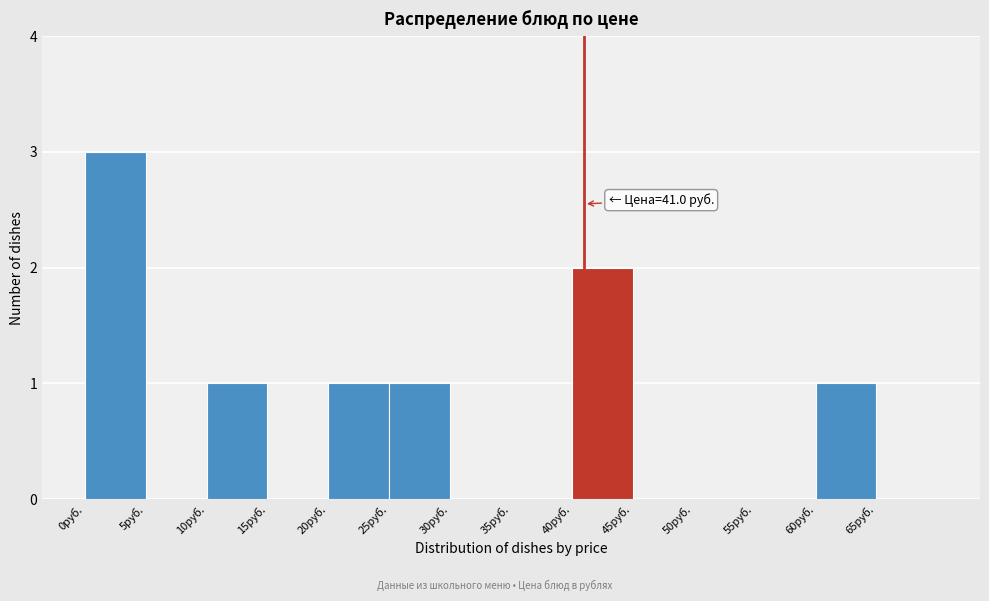

Over which range of the x-axis is the bar tallest?

0 to 5